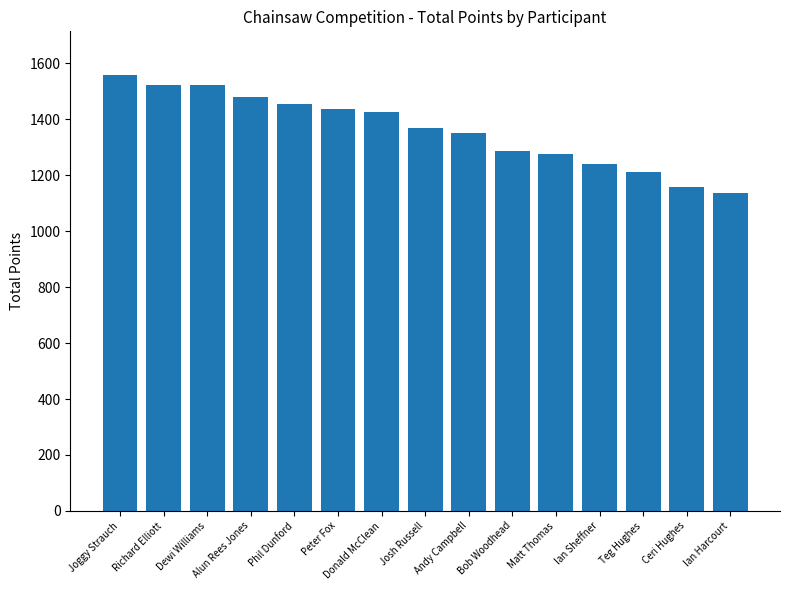

What is the sum of all values?

20423